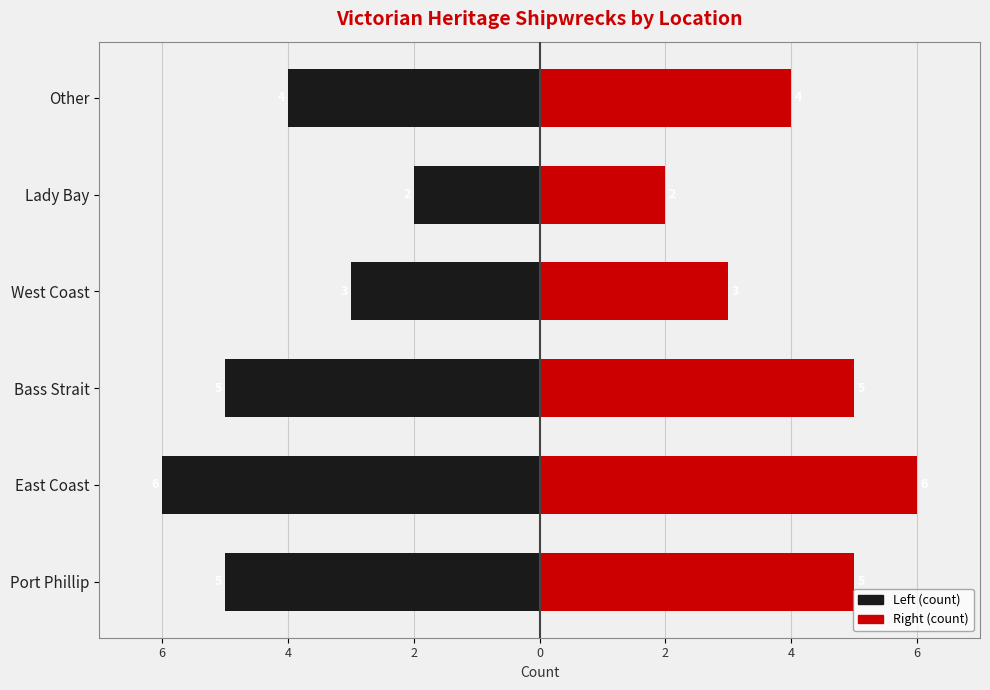

What is the minimum value for Right (count)?

2